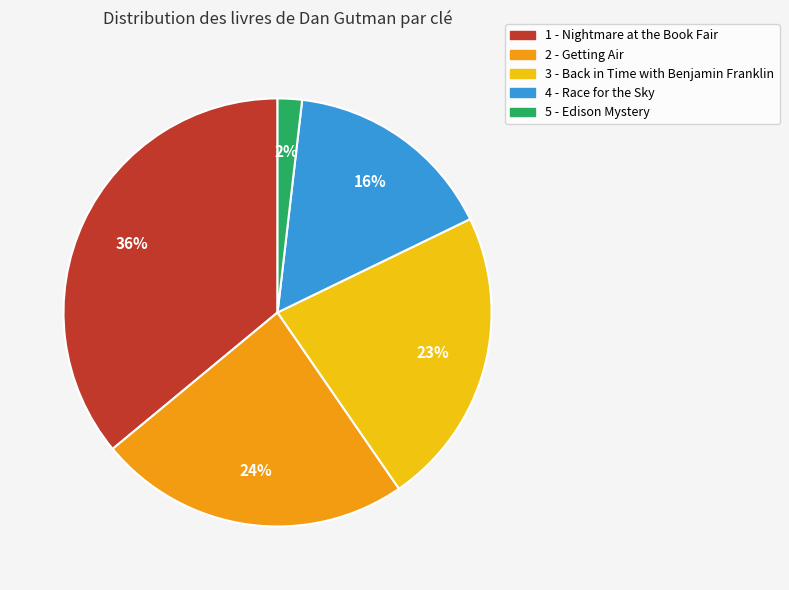

Rank the categories by value from lowest to highest.

5 - Edison Mystery, 4 - Race for the Sky, 3 - Back in Time with Benjamin Franklin, 2 - Getting Air, 1 - Nightmare at the Book Fair